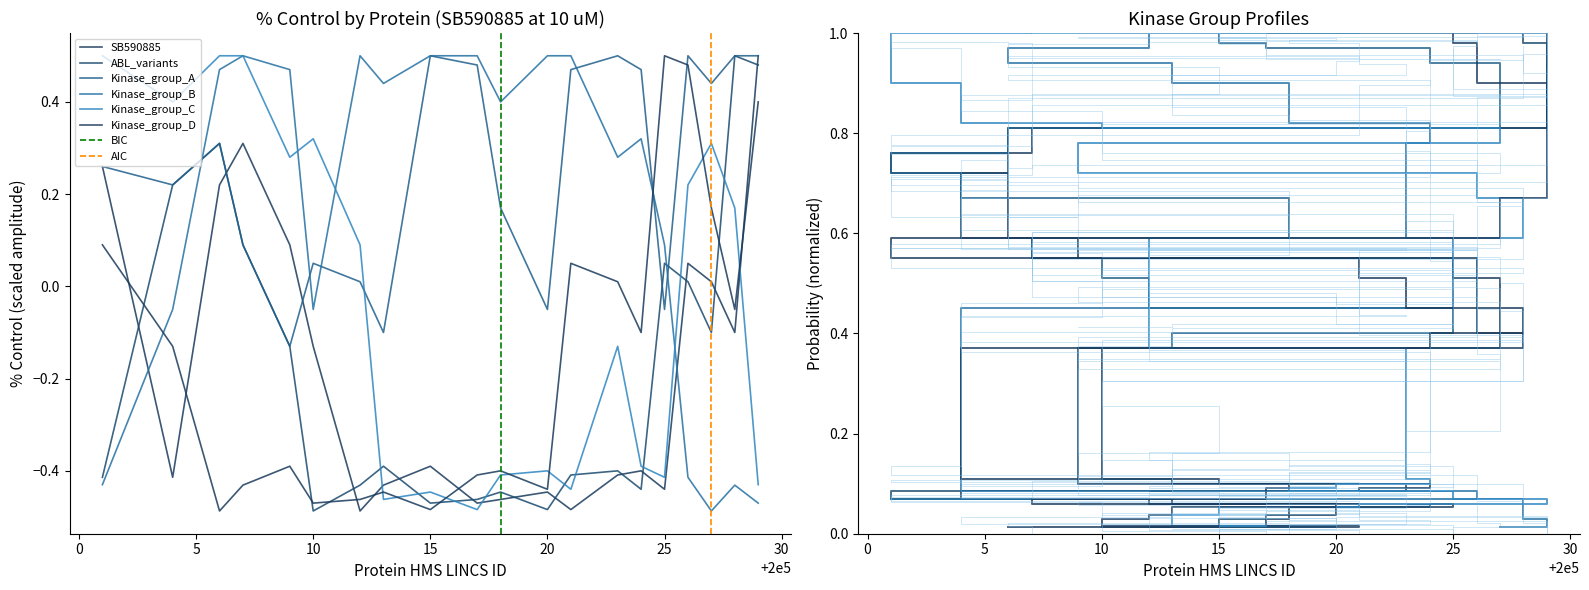

How many lines are shown in the chart?

6